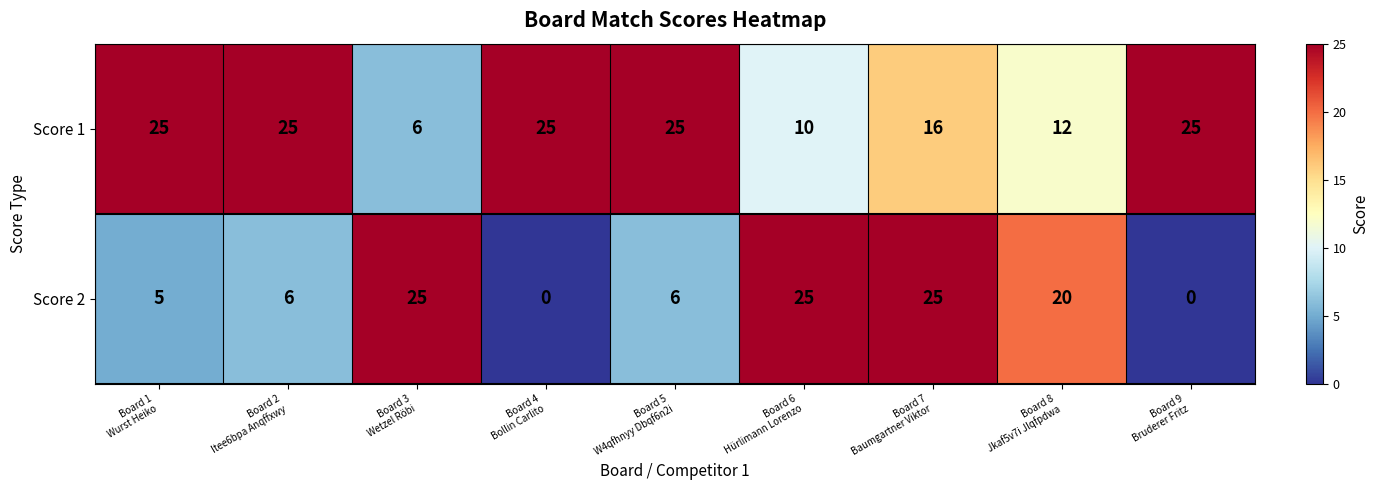

Which series has the largest range (max minus min)?

Score 2